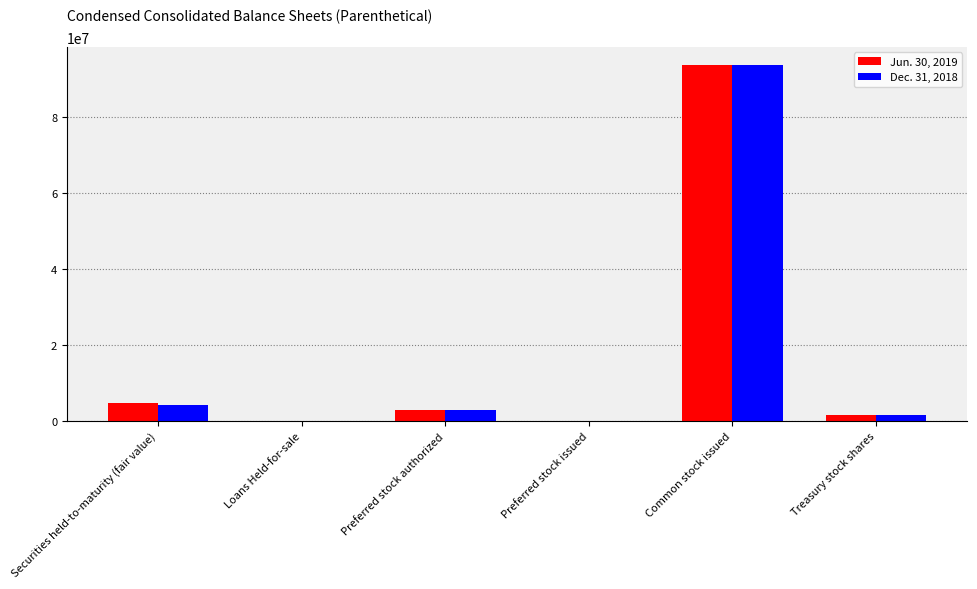

What value does the Dec. 31, 2018 series have at Securities held-to-maturity (fair value), to the nearest 100?

4209100